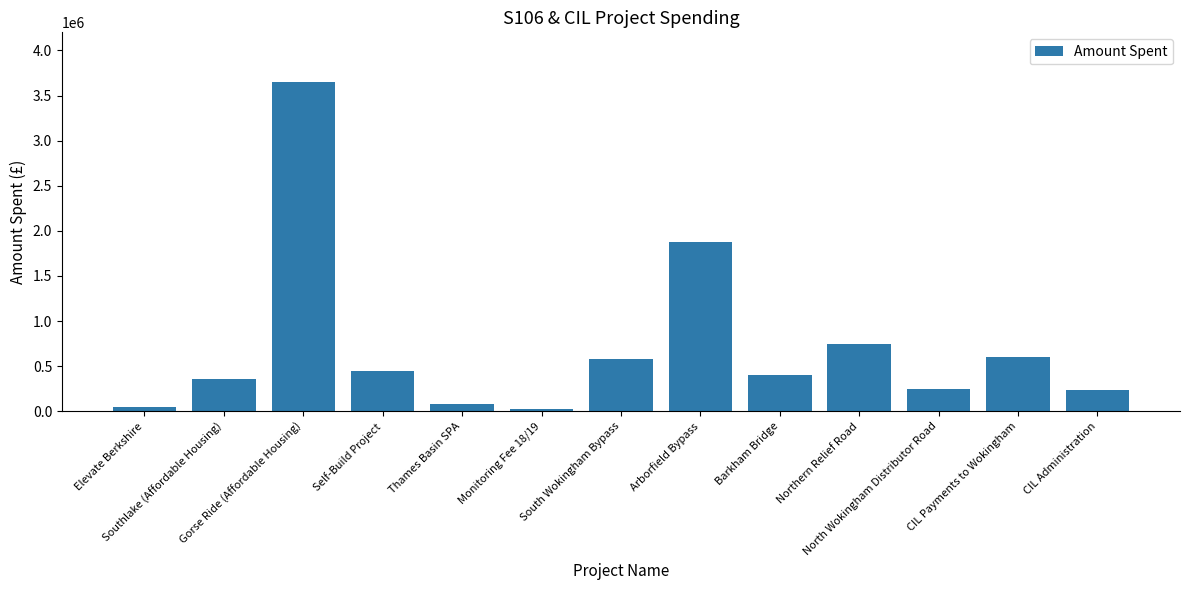

What is the average value?

714865.0